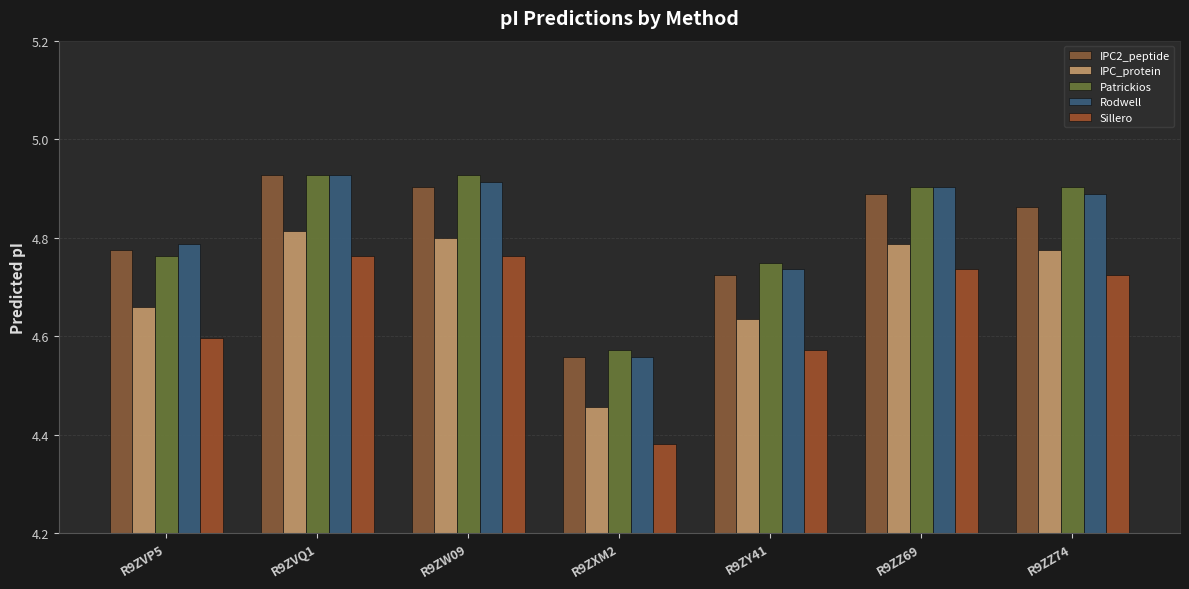

Reading left to right, what are all the values shown in this chart?

IPC2_peptide: 4.8	4.9	4.9	4.6	4.7	4.9	4.9
IPC_protein: 4.7	4.8	4.8	4.5	4.6	4.8	4.8
Patrickios: 4.8	4.9	4.9	4.6	4.7	4.9	4.9
Rodwell: 4.8	4.9	4.9	4.6	4.7	4.9	4.9
Sillero: 4.6	4.8	4.8	4.4	4.6	4.7	4.7